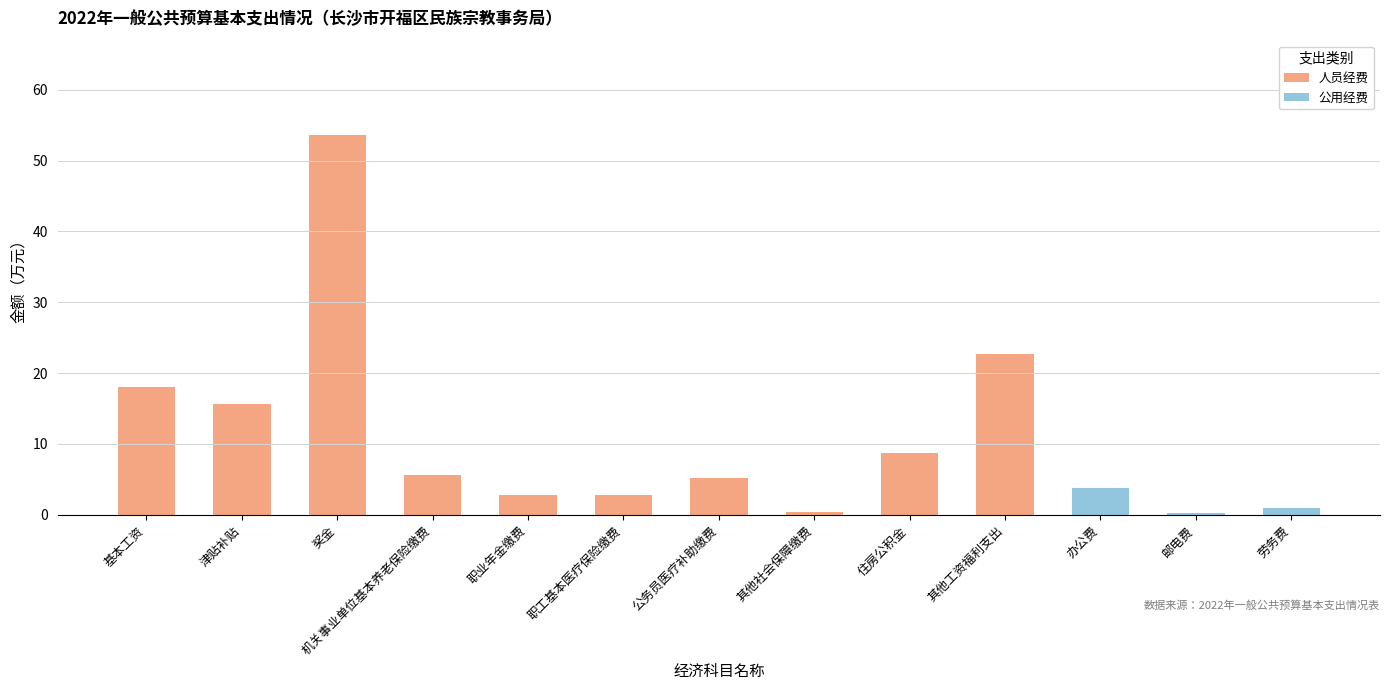

How many series are shown in this chart?

2